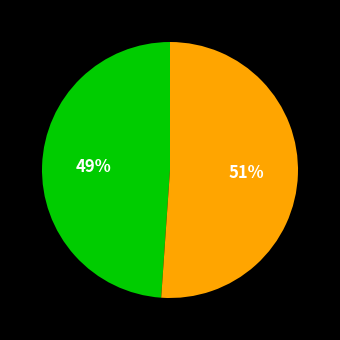

To the nearest percent, what is the difference between the largest and smallest slice percentages?

2%